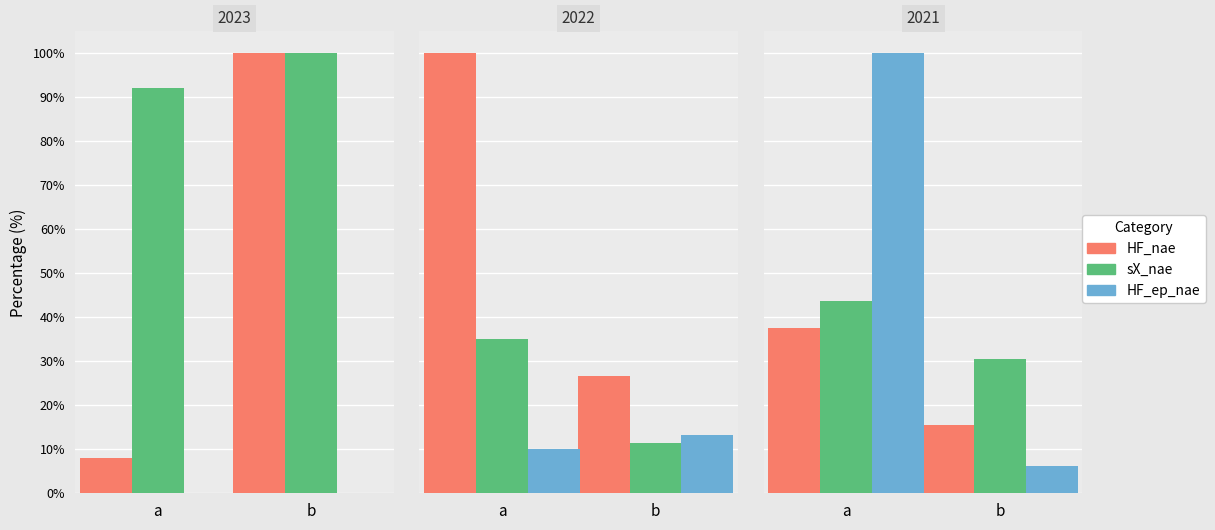

How many categories are shown in the chart?

2